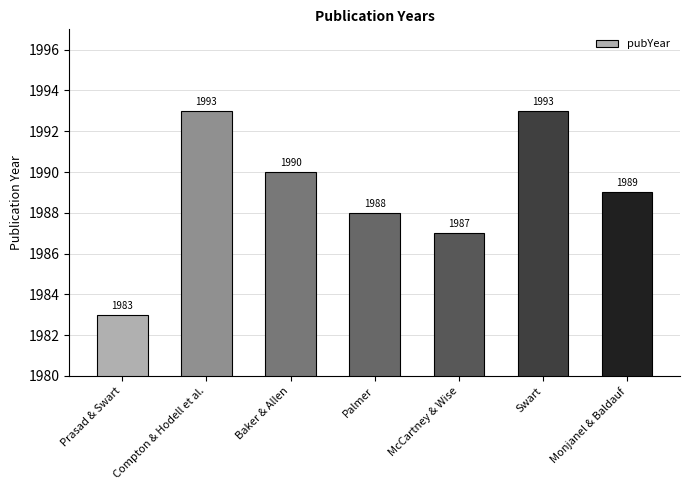

Count the values in the range 1987 to 1993.

6